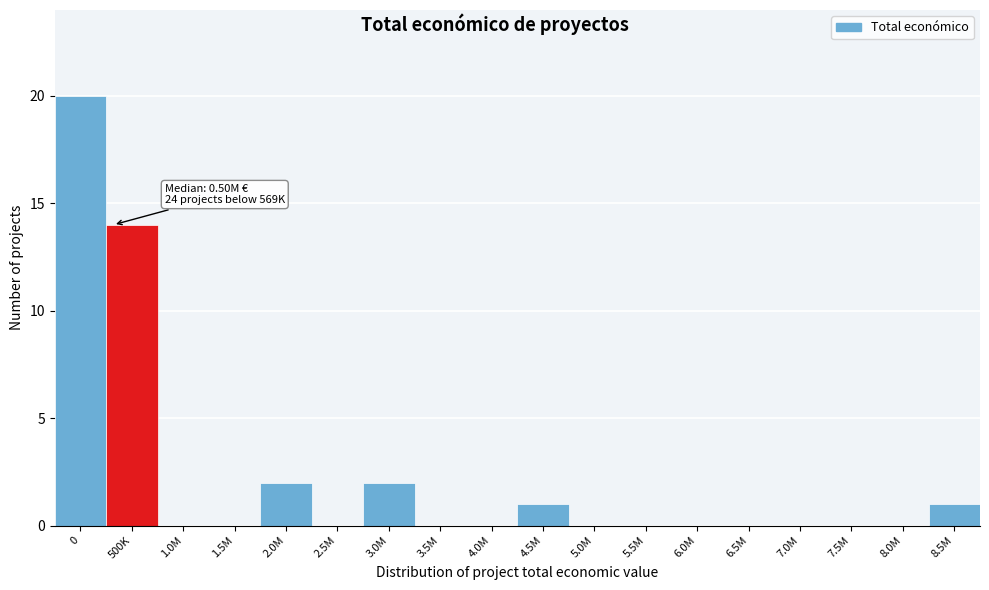

Reading right to left, extract all data points from this chart.

8.5M=1	8.0M=0	7.5M=0	7.0M=0	6.5M=0	6.0M=0	5.5M=0	5.0M=0	4.5M=1	4.0M=0	3.5M=0	3.0M=2	2.5M=0	2.0M=2	1.5M=0	1.0M=0	500K=14	0=20